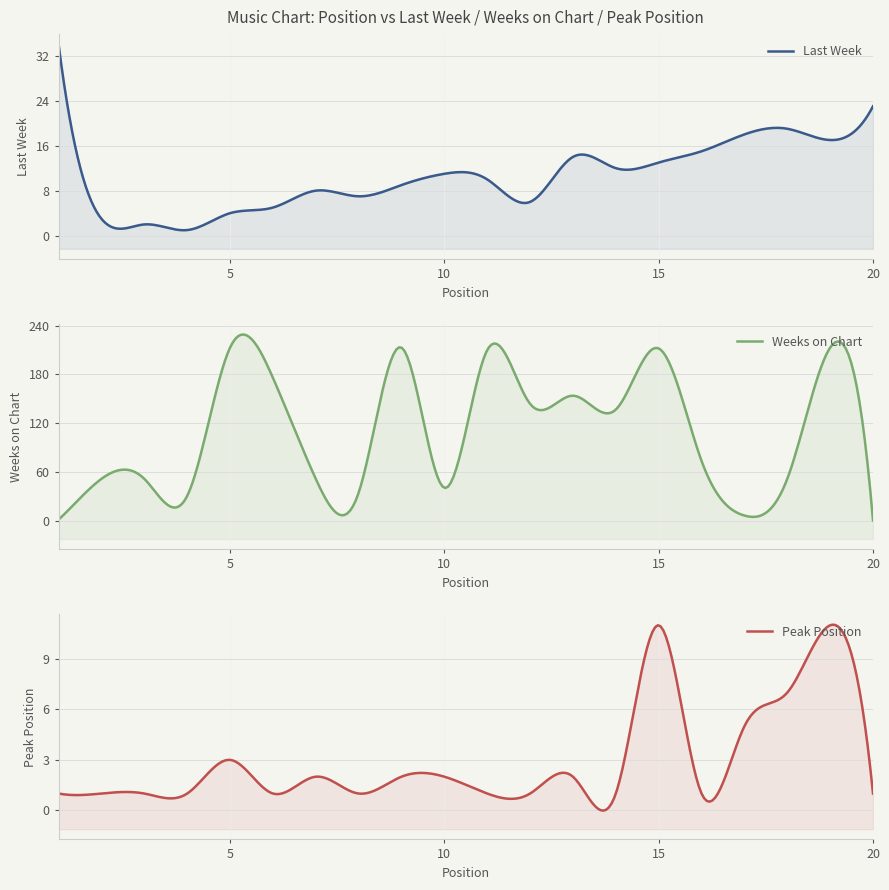

What is the spread (max minus min) of values at 10?

39